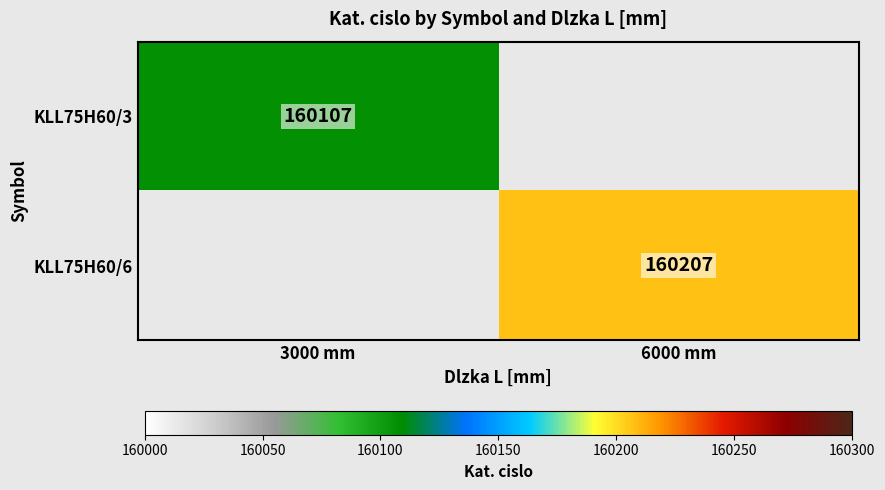

True or false: KLL75H60/6 has a value of 90231 at 6000 mm.

False